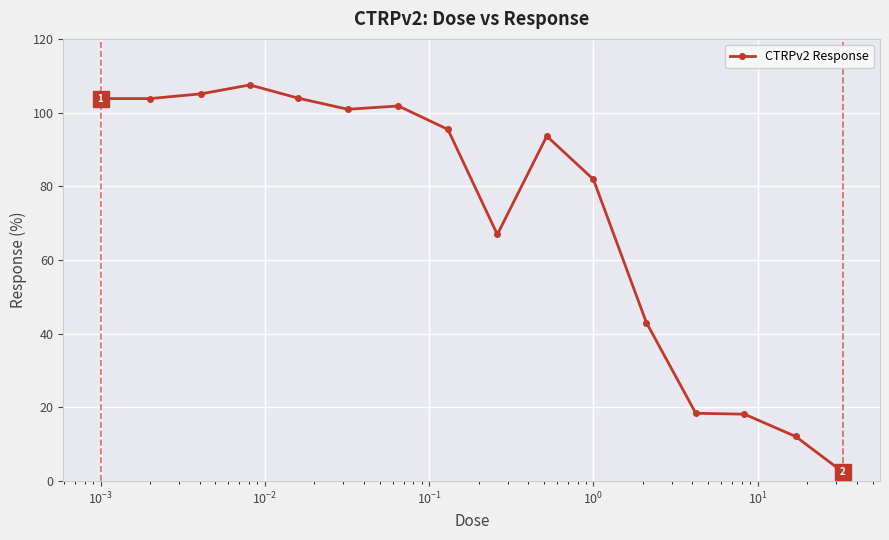

What is the value of the 6th point from the left?

100.9